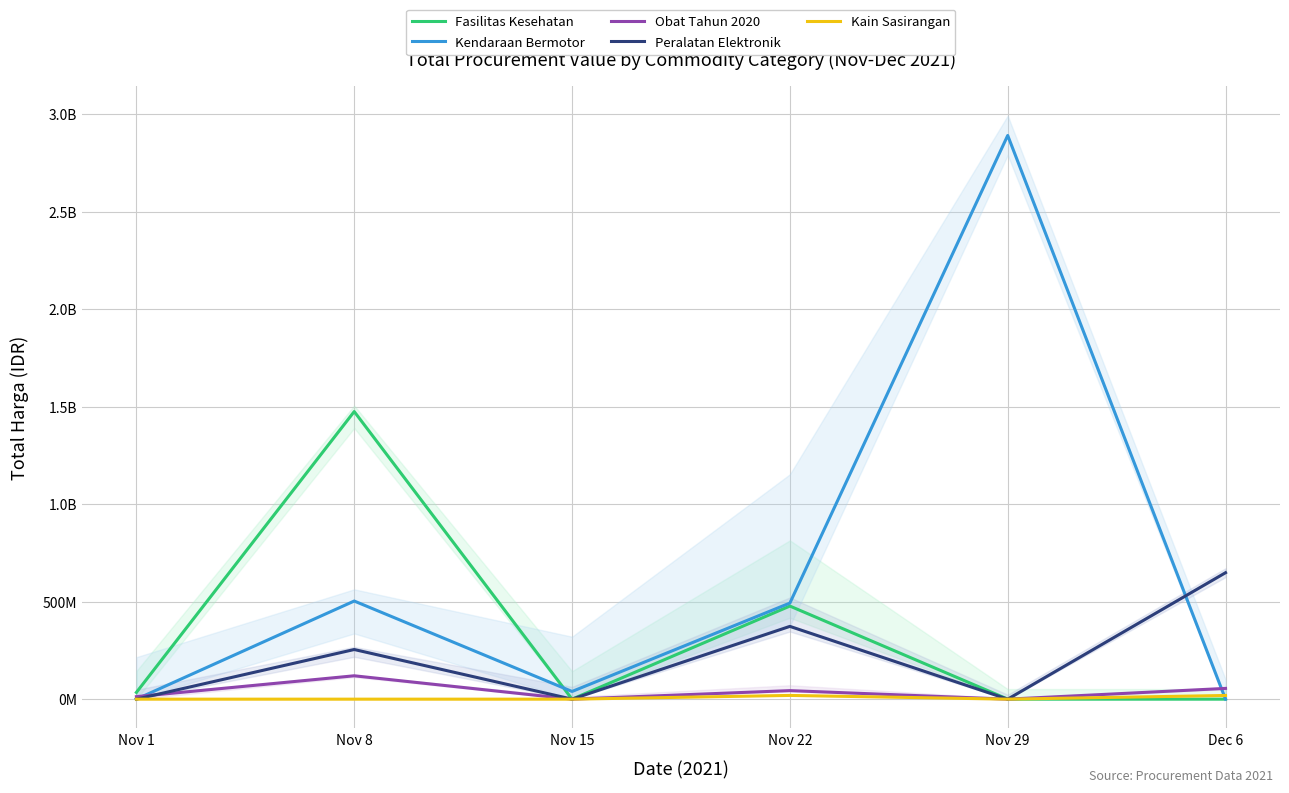

What is the sum of the Fasilitas Kesehatan values at Nov 22 and Nov 1?

512177875